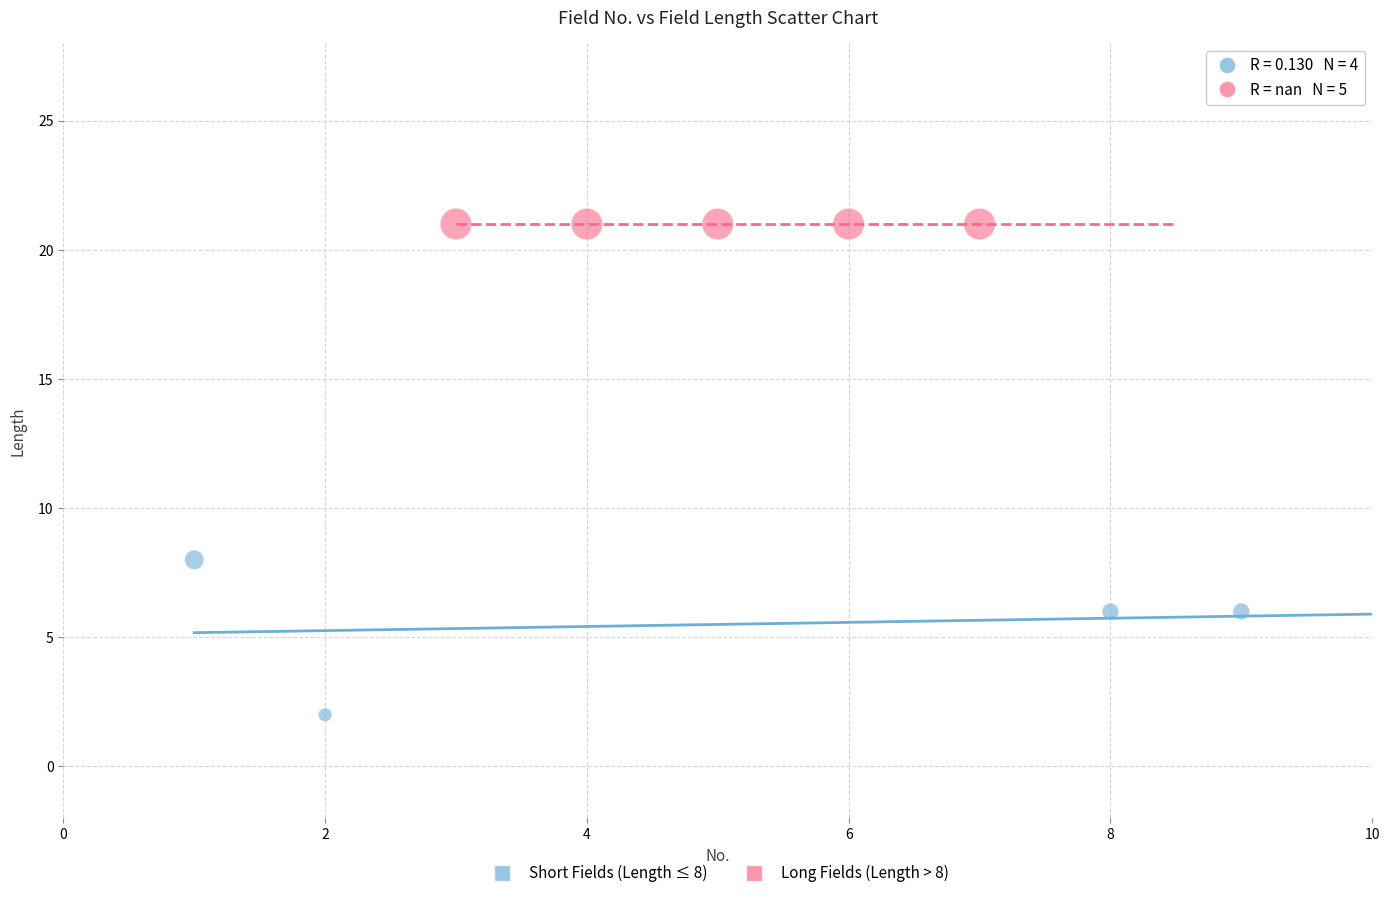

What are all the series names shown in the legend?

Short Fields (Length ≤ 8), Long Fields (Length > 8)